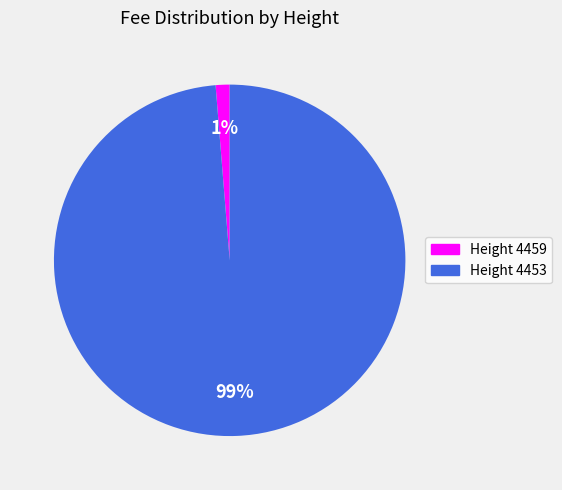

Is there any slice that represents more than half of the pie?

Yes